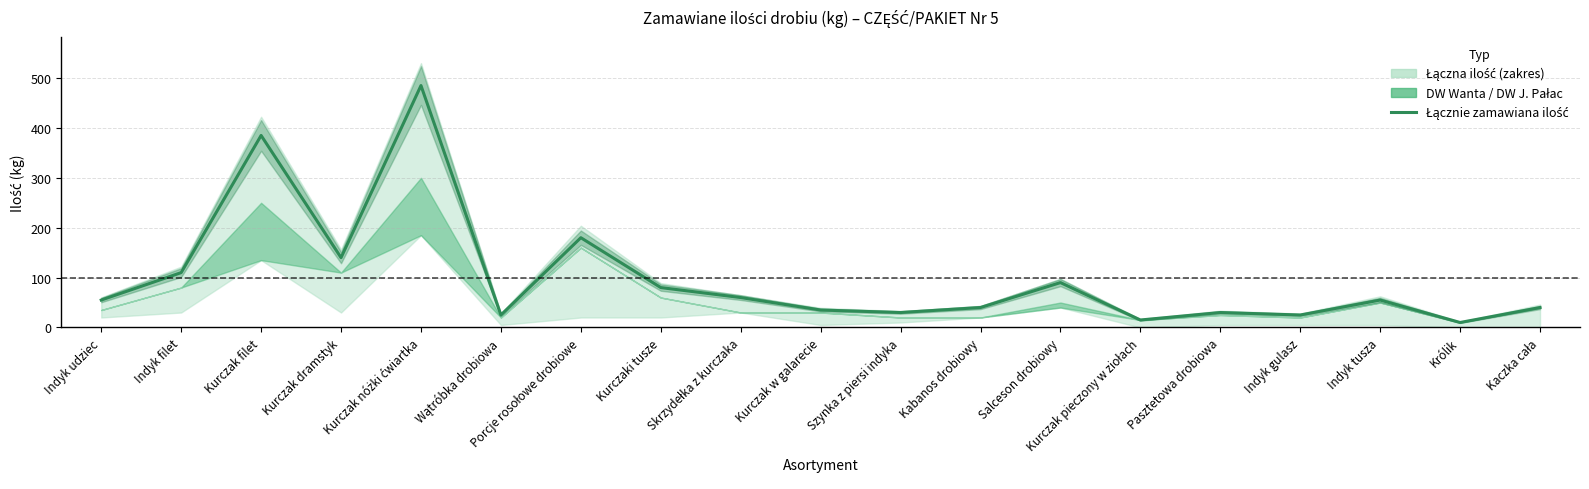

True or false: the data shows 60 at Indyk filet.

False